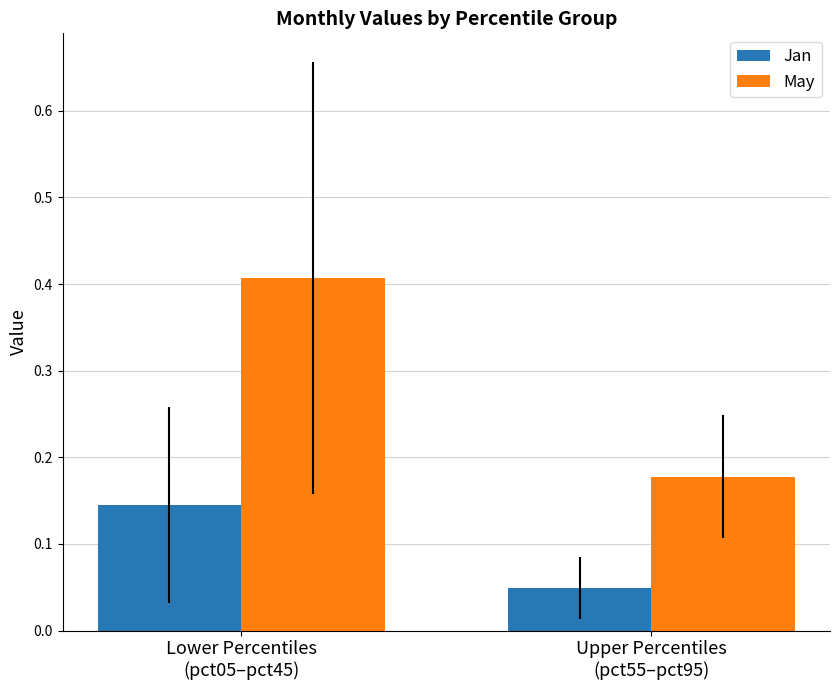

What position from the left is Upper Percentiles
(pct55–pct95)?

2